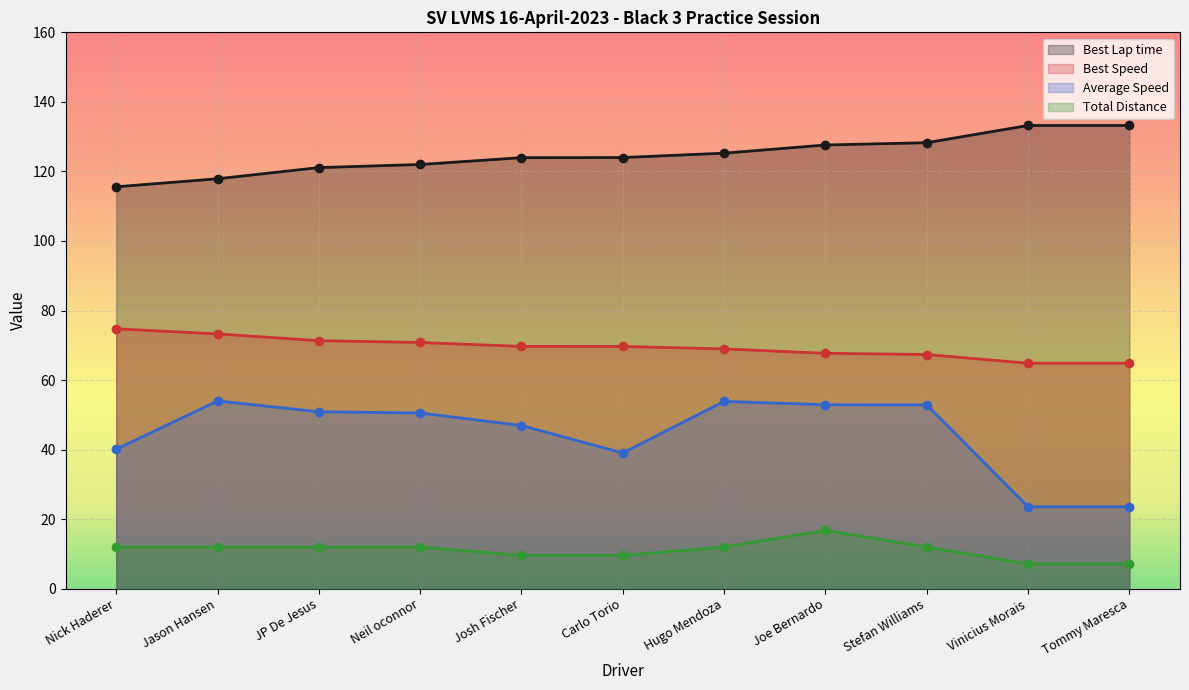

True or false: Best Speed and Total Distance intersect in this chart.

False